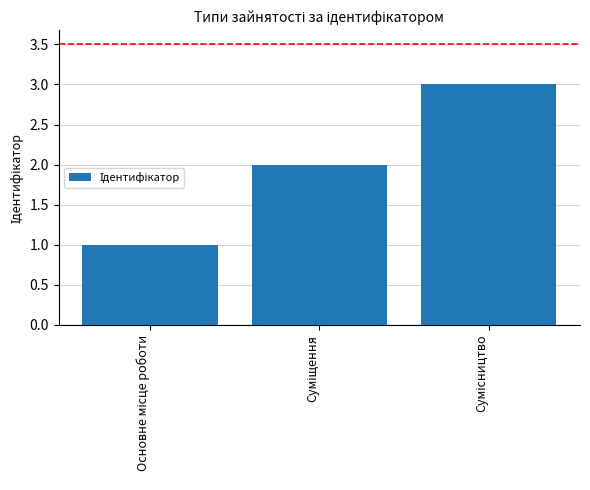

What is the sum of all values?

6